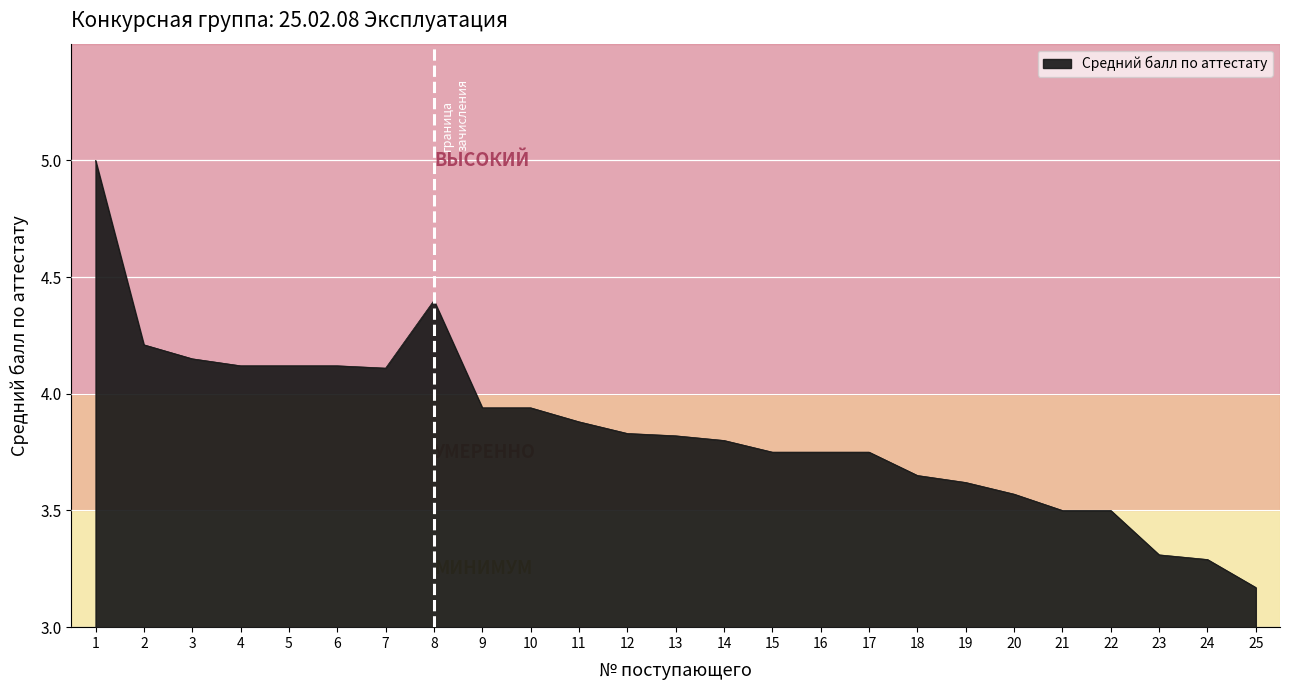

What is the difference between the values at 21 and 12?

0.3